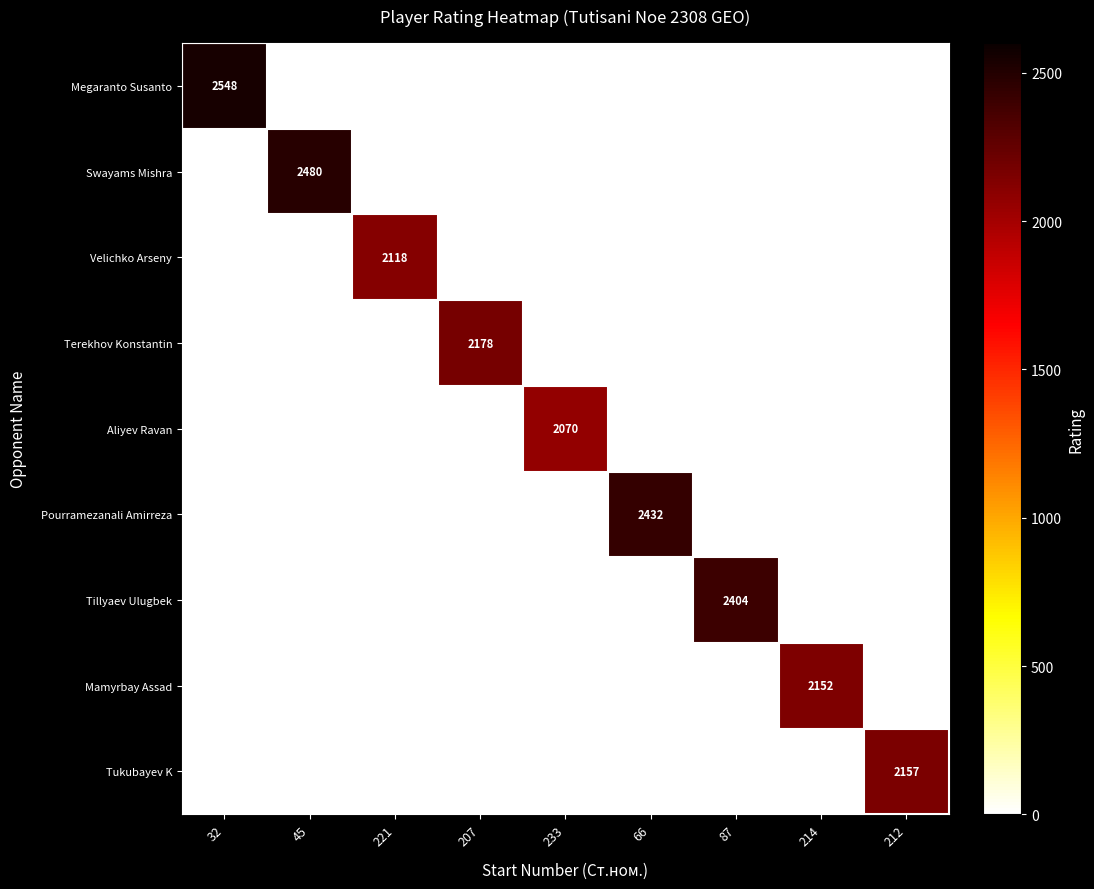

Which series changed the most between 214 and 212?

Tukubayev K